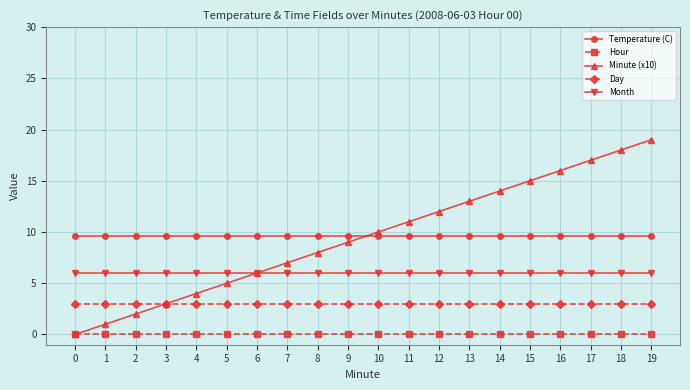

True or false: Minute (x10) has more than 0 points higher than both neighbors.

False